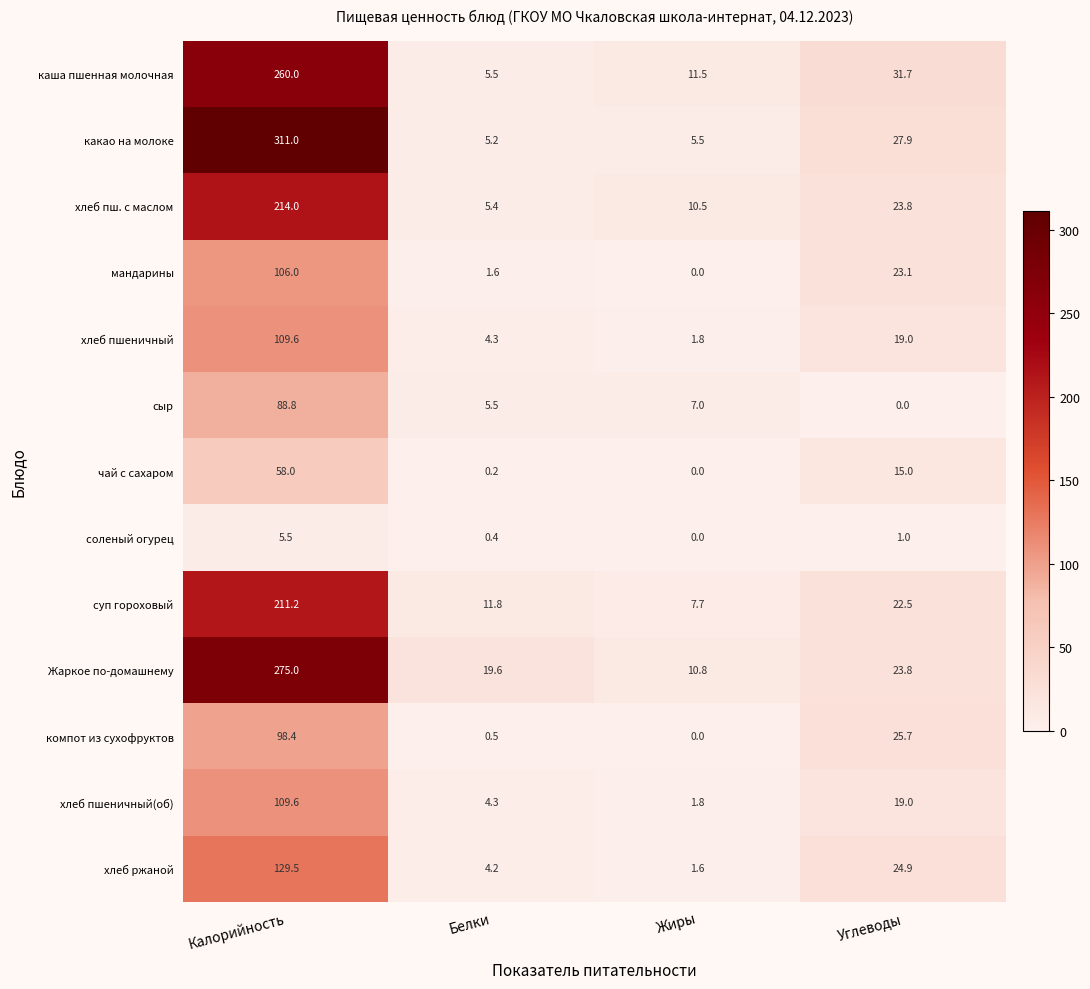

What is the sum of all мандарины values?

130.7